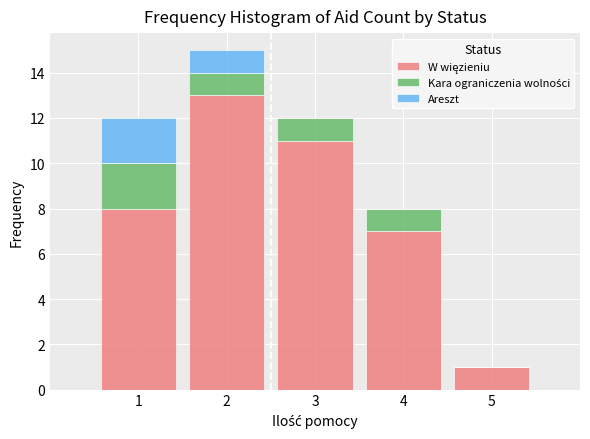

What is the total height of the stacked bar covering 4.5 to 5.5 on the x-axis? The values are not printed on the chart, so give them approximately, as read against the axis.

1